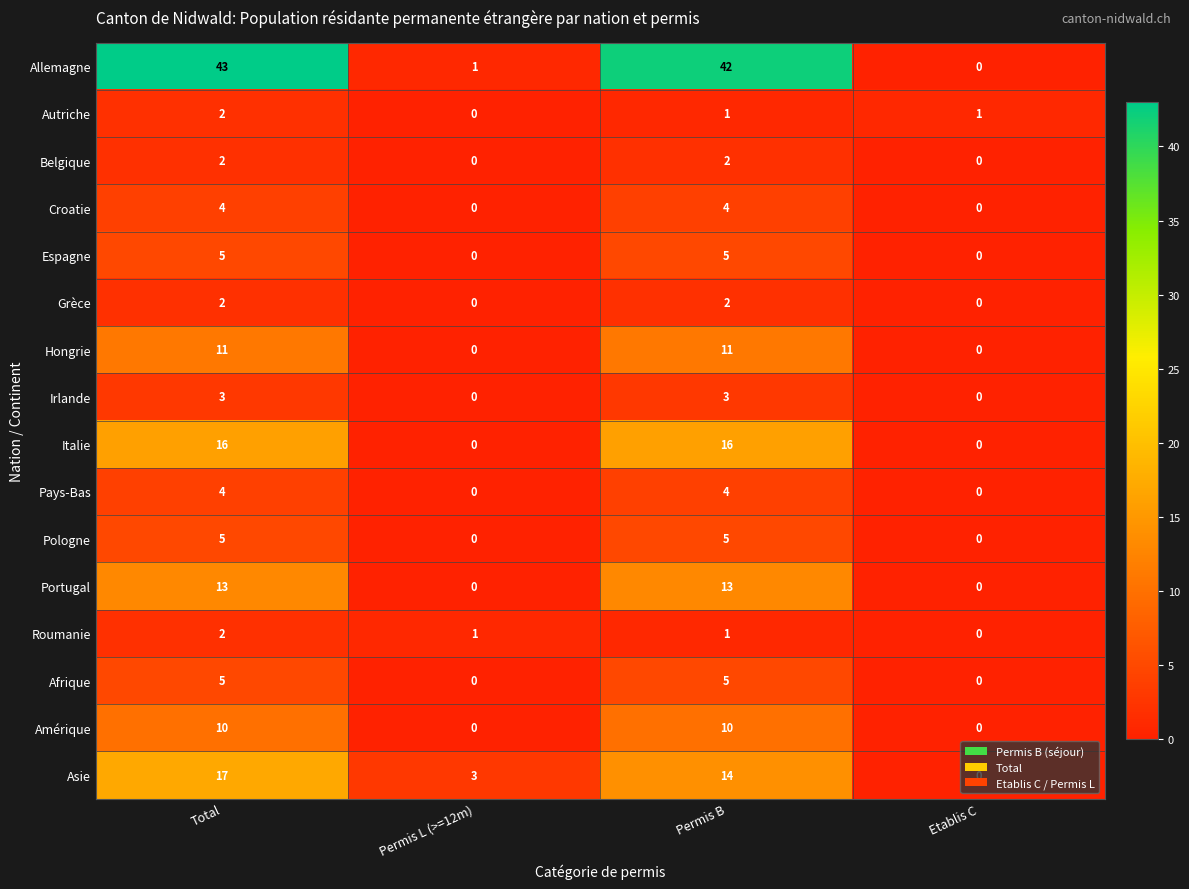

At how many categories does at least one series exceed 17?

2